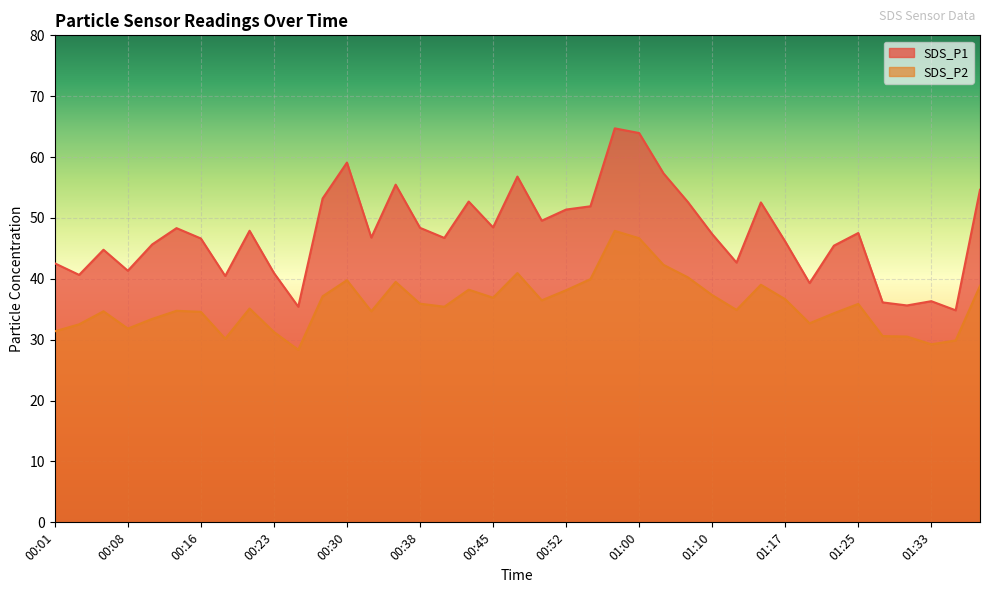

Reading left to right, transcribe all the data shown in this chart.

SDS_P1: 42.5	40.6	44.8	41.3	45.6	48.3	46.6	40.5	47.9	41.0	35.4	53.2	59.1	46.8	55.5	48.4	46.7	52.7	48.5	56.8	49.5	51.4	51.9	64.7	64.0	57.3	52.6	47.4	42.7	52.5	46.1	39.3	45.5	47.5	36.1	35.6	36.3	34.8	54.6
SDS_P2: 31.4	32.5	34.7	31.8	33.4	34.8	34.6	30.2	35.1	31.3	28.4	37.1	39.8	34.7	39.5	35.9	35.4	38.2	36.9	41.0	36.5	38.1	40.0	47.9	46.7	42.3	40.2	37.3	34.9	39.0	36.6	32.7	34.4	35.9	30.6	30.5	29.2	29.9	38.9